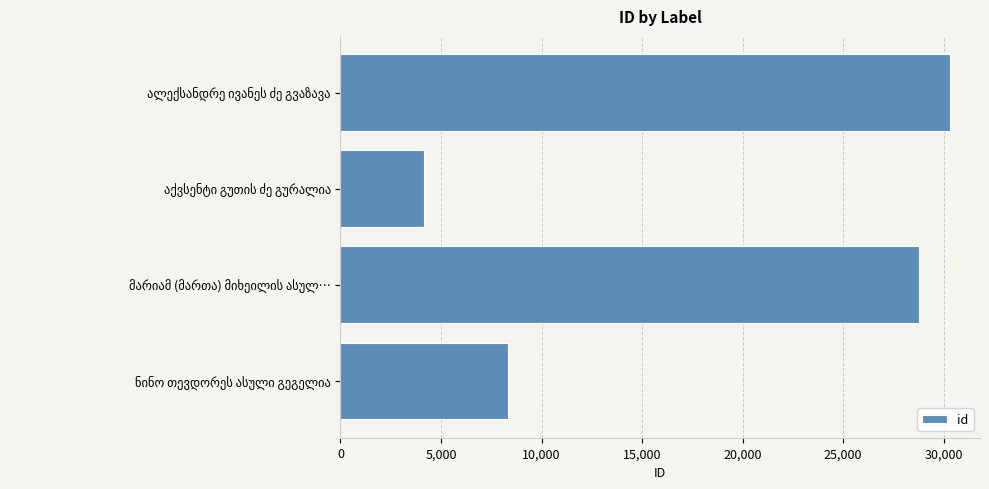

Reading bottom to top, list all the values displayed in this chart.

8349	28790	4160	30293